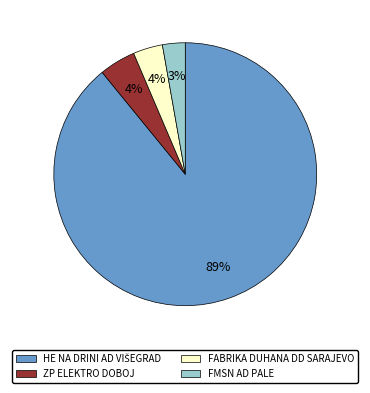

To the nearest percent, what is the average slice percentage?

25%